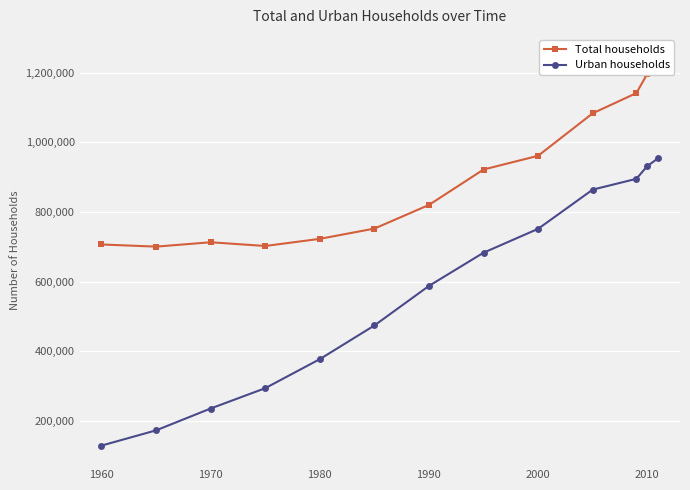

True or false: Total households and Urban households cross at least once.

False